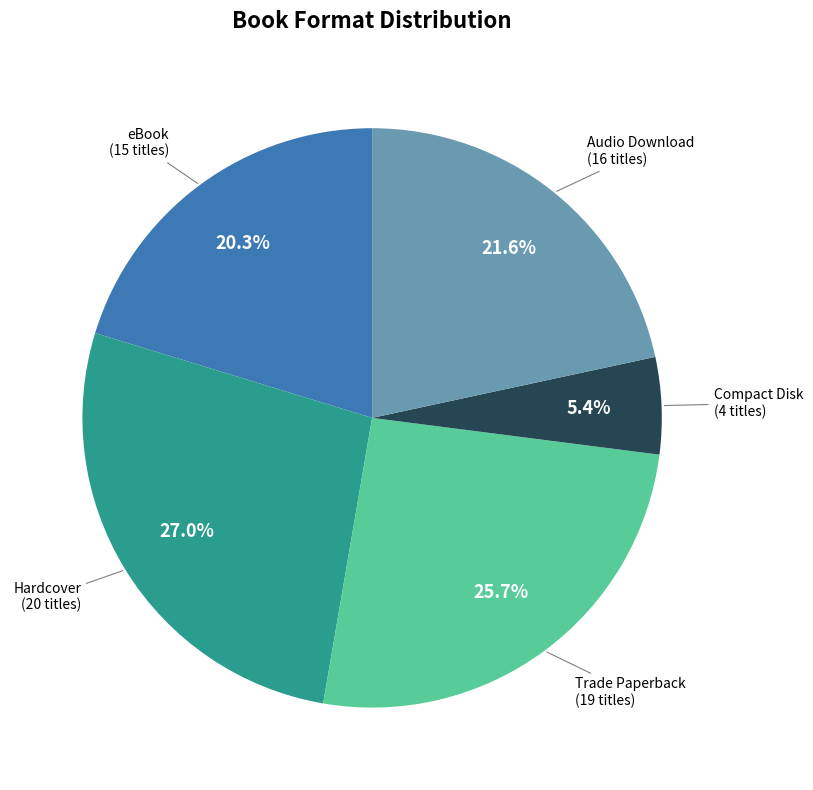

Does any single category account for the majority?

No